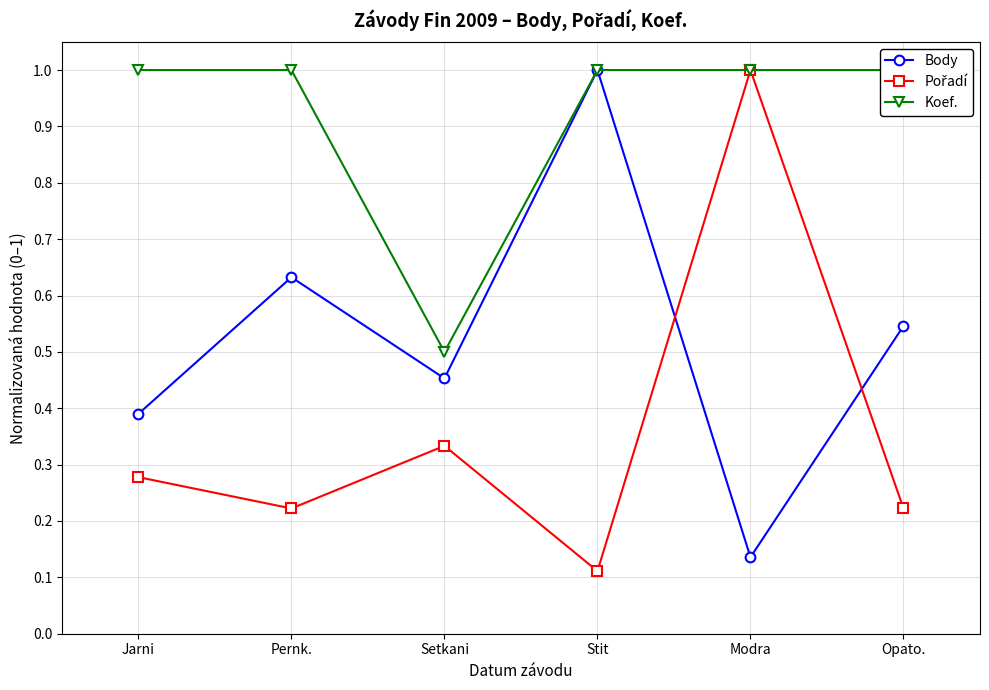

Does the chart display data point markers on the line(s)?

Yes